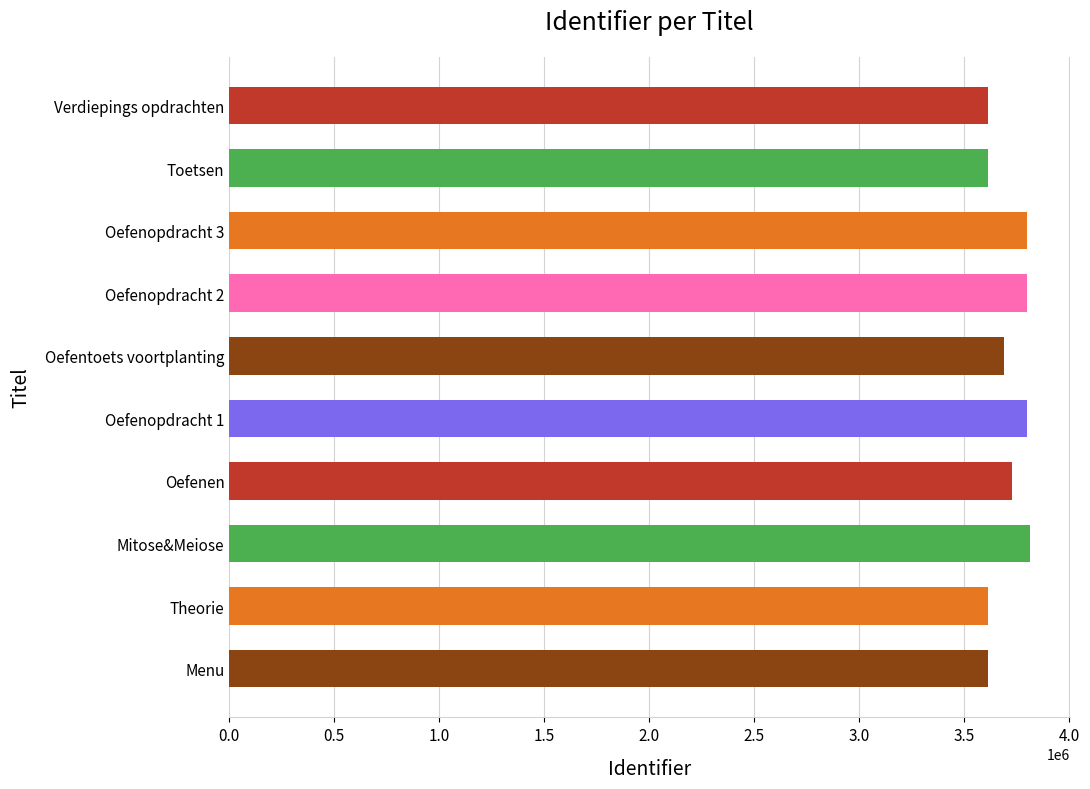

Read the value at Oefenen.

3728719